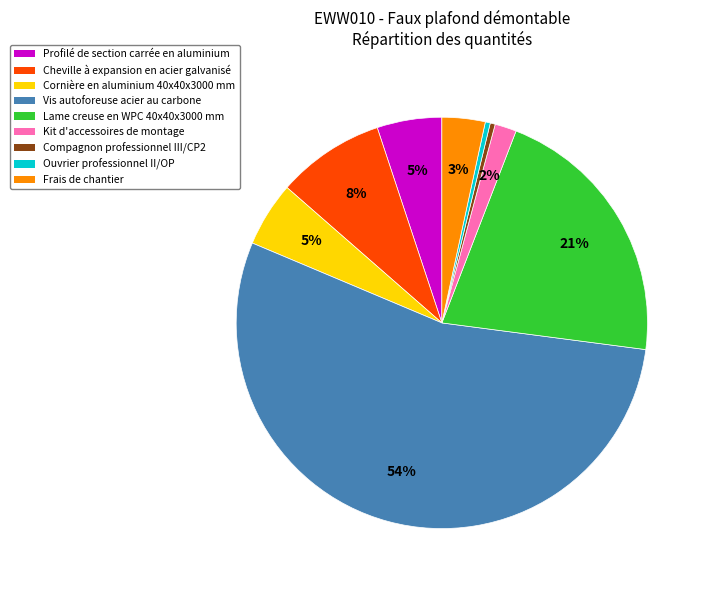

True or false: Lame creuse en WPC 40x40x3000 mm accounts for 33% of the total.

False